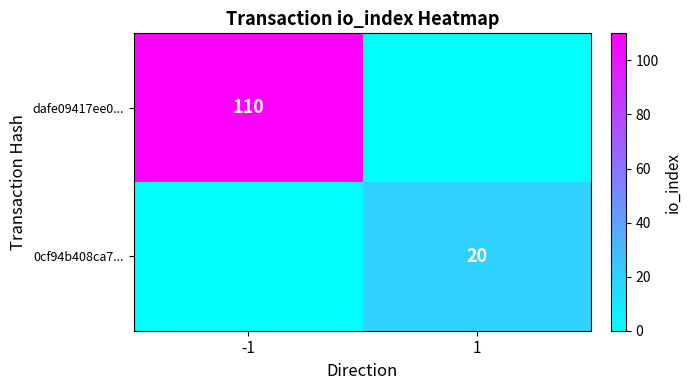

The value of dafe09417ee0... at -1 is 110. True or false?

True